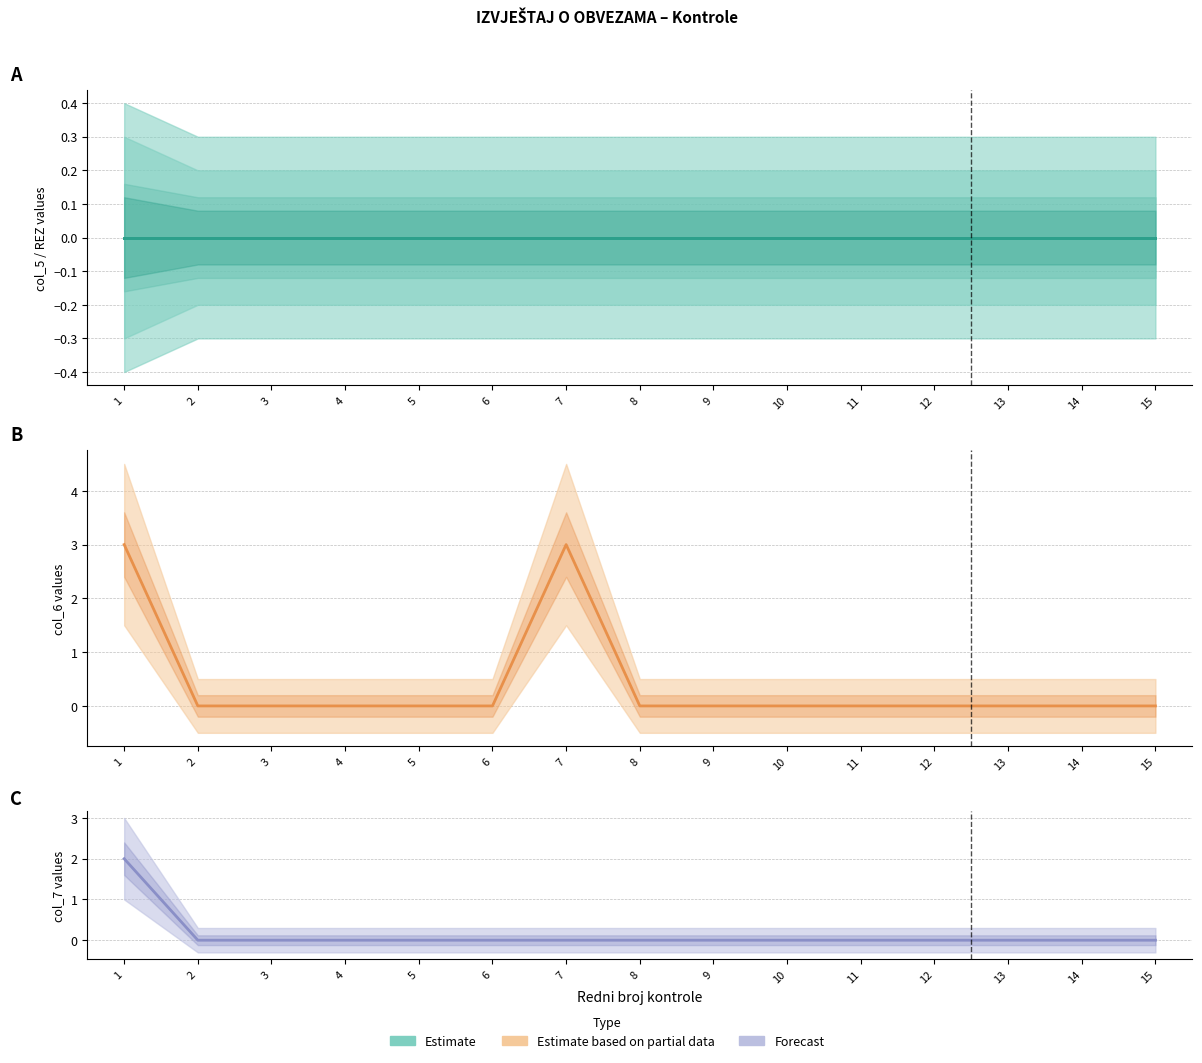

The value of Forecast (col_7) at 7 is -1. True or false?

False